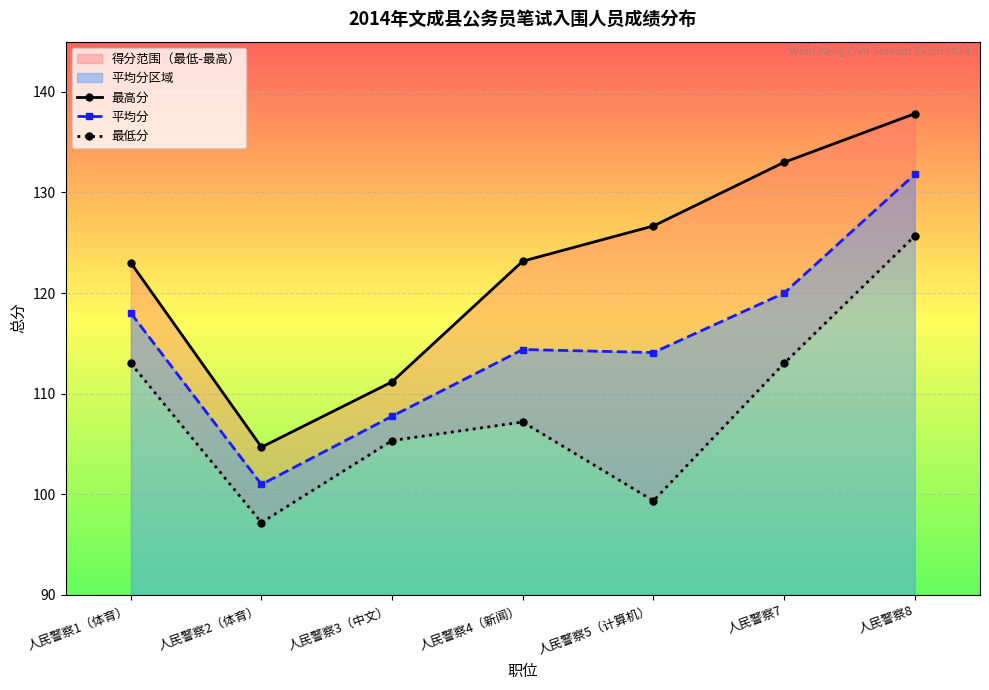

What is the difference between the maximum and minimum values in the 最低分 series?

28.5